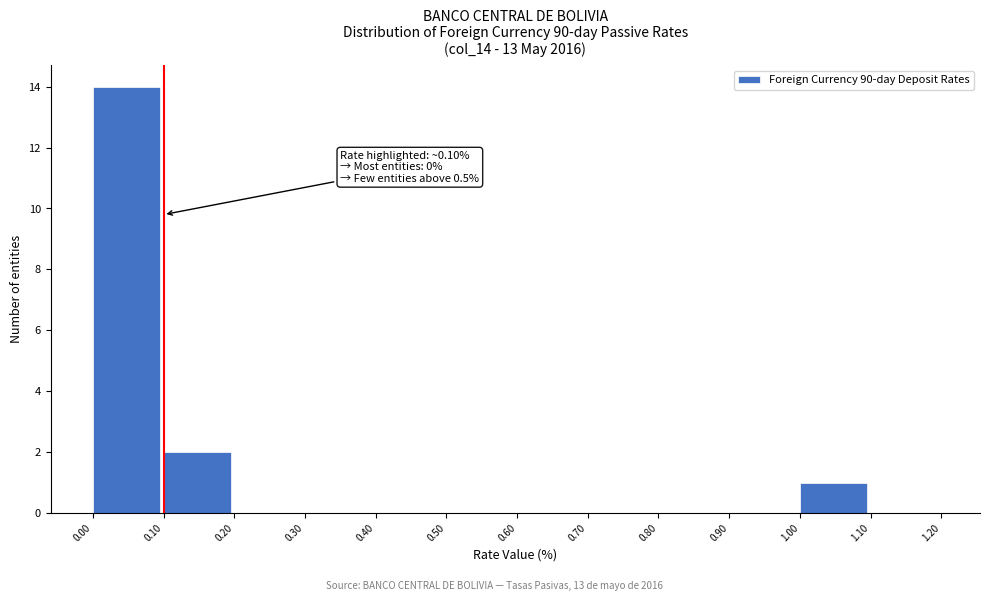

Over which range of the x-axis is the bar tallest?

0.00 to 0.10